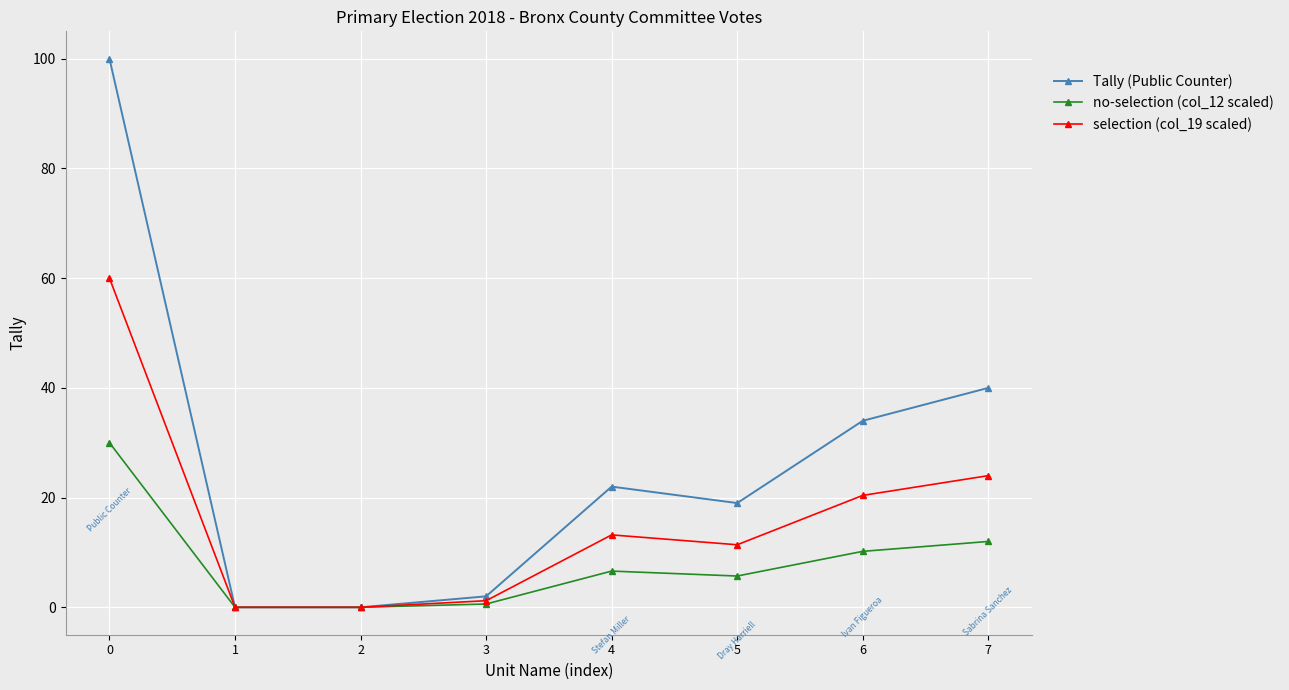

Rank the series by their average value, from lowest to highest.

no-selection (col_12 scaled), selection (col_19 scaled), Tally (Public Counter)